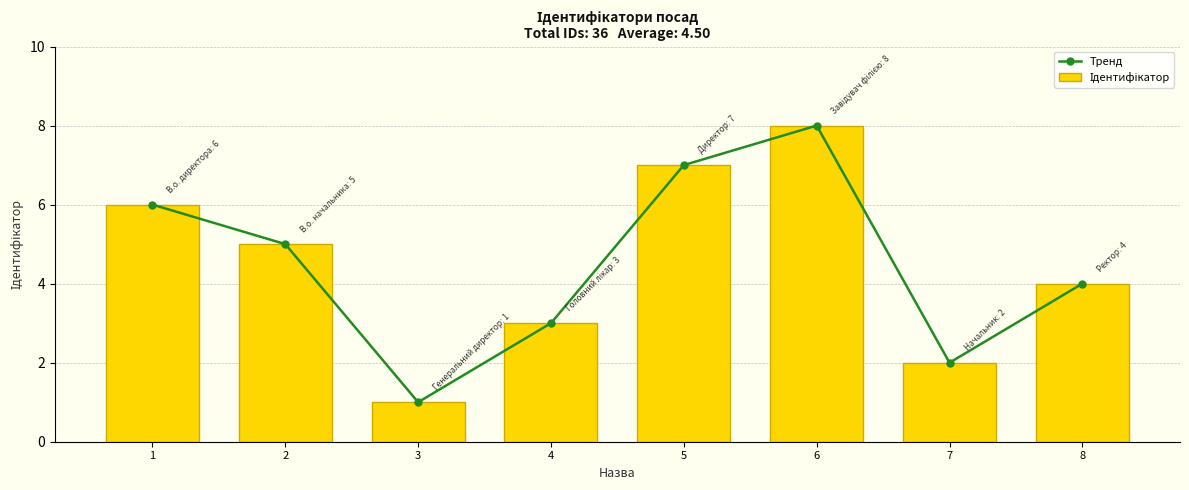

What is the difference between the Тренд values at 1 and 3?

5